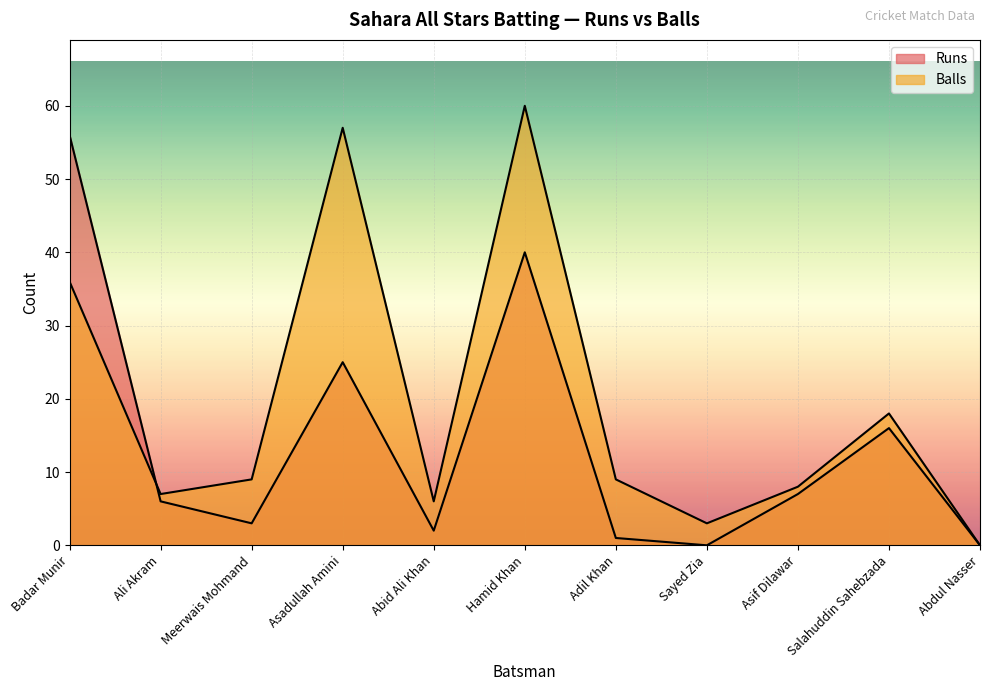

Is it true that Balls equals 1 at Abid Ali Khan?

False